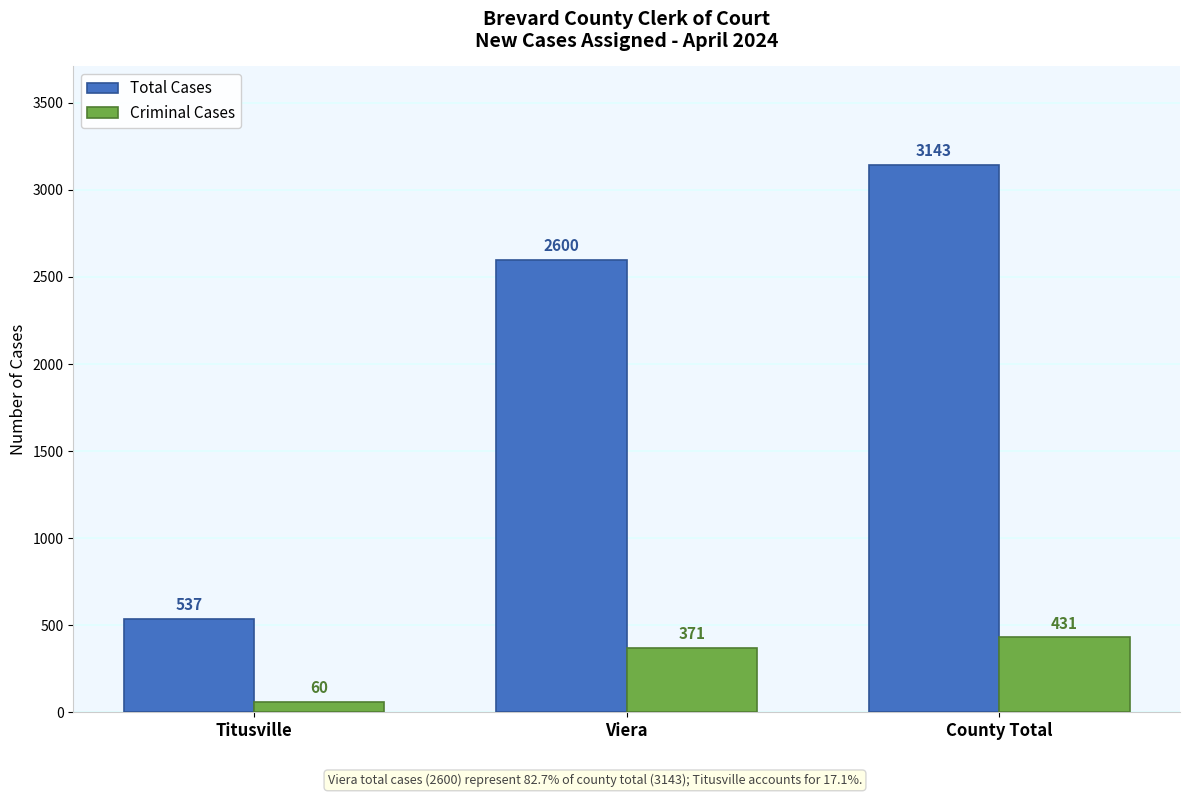

Which series has the largest total across all categories?

Total Cases